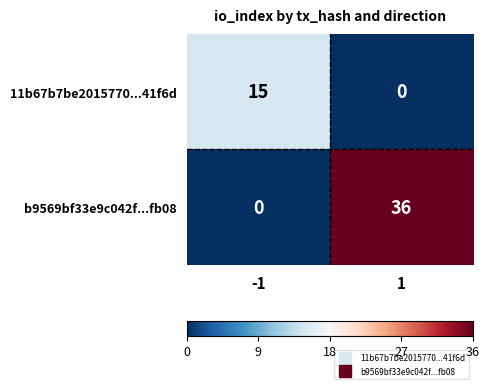

The value of 11b67b7be2015770...41f6d at 1 is 0. True or false?

True